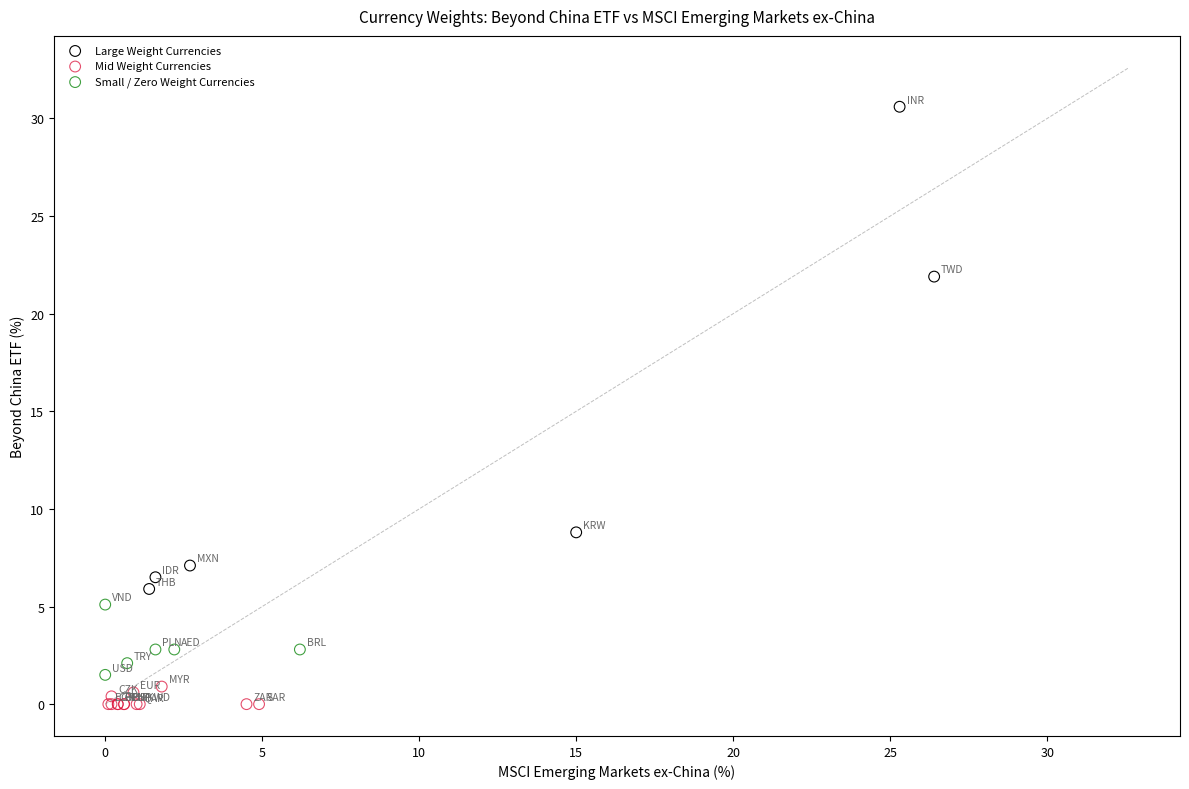

Which series reaches the maximum Y coordinate?

Large Weight Currencies